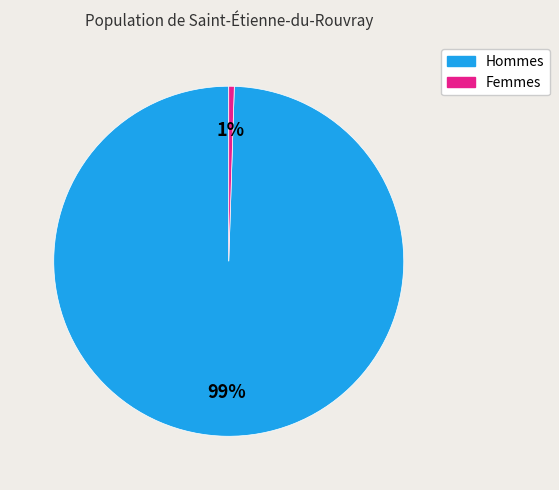

True or false: Hommes accounts for 99% of the total.

True